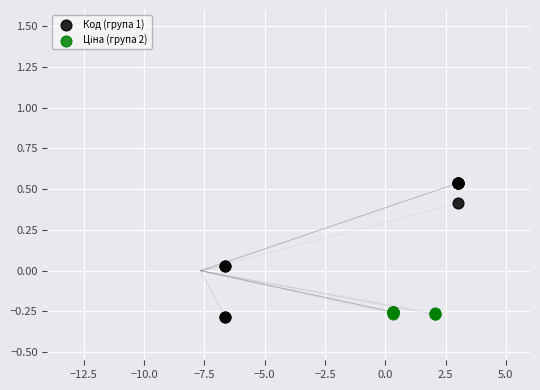

Which series has the widest spread of Y values?

Код (група 1)